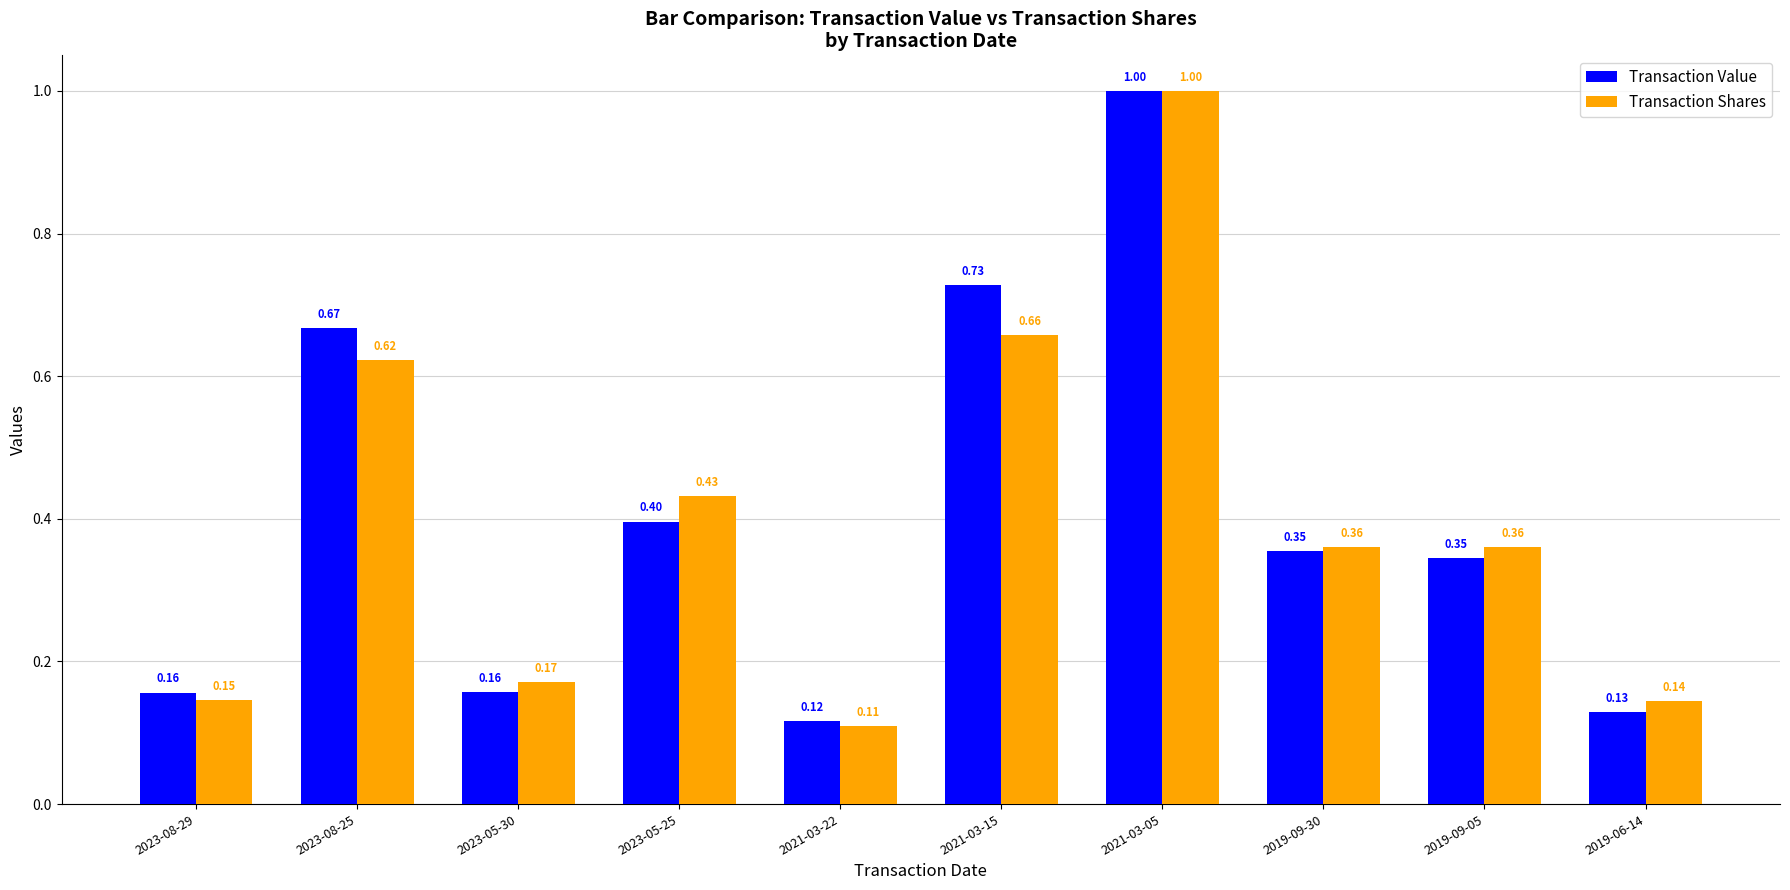

Is it true that Transaction Value equals 0.3 at 2023-08-25?

False